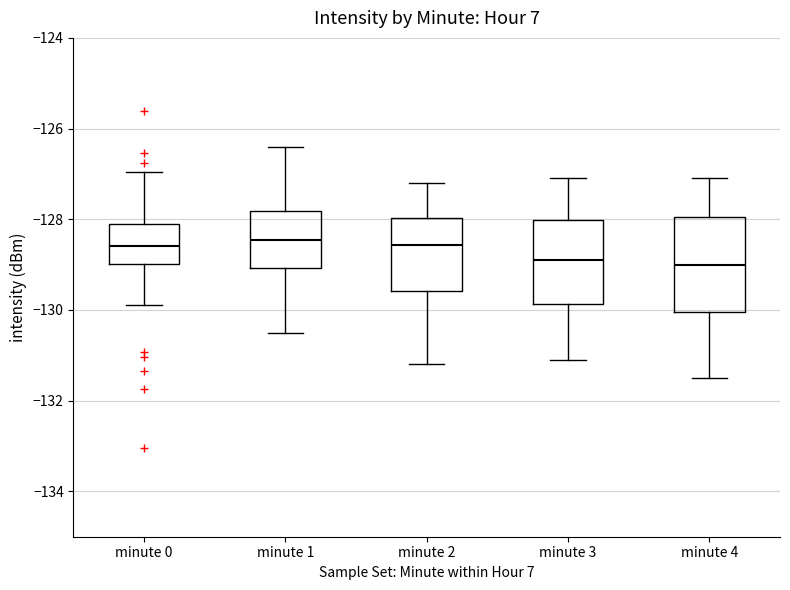

Where does the median line of the box for minute 2 sit on the y-axis? The values are not printed on the chart, so give them approximately, as read against the axis.

-128.6